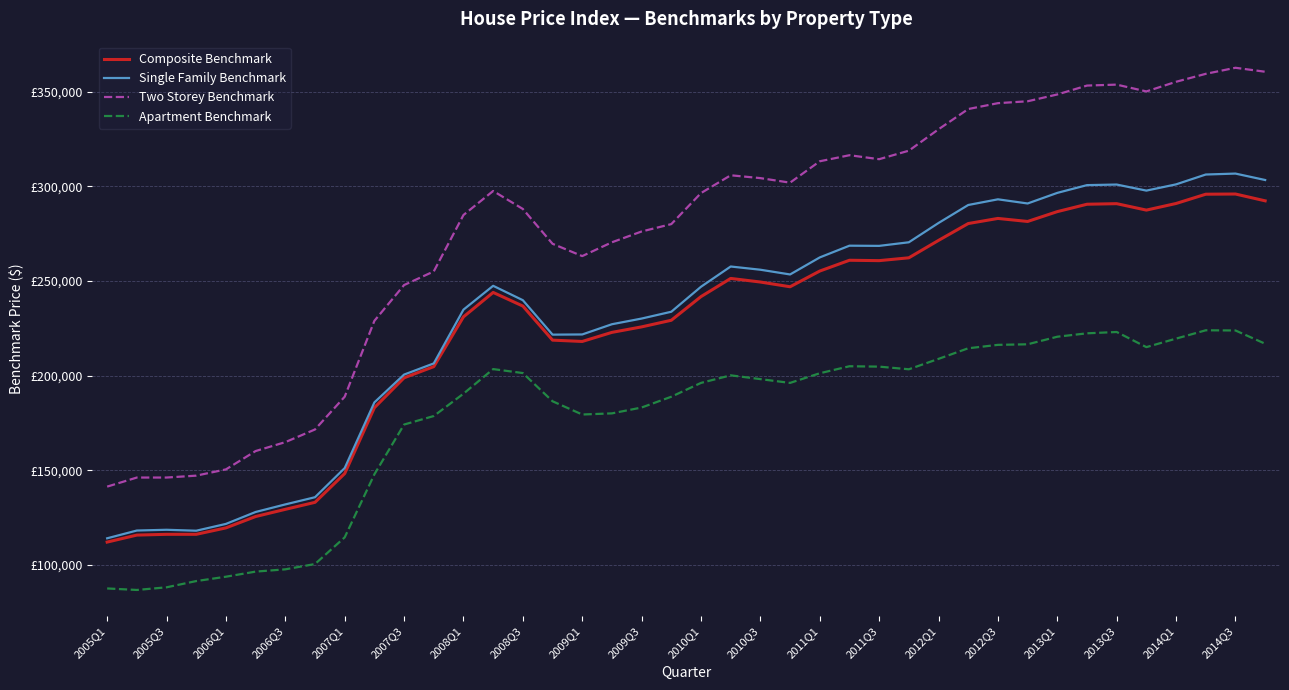

True or false: Composite Benchmark and Two Storey Benchmark intersect in this chart.

False